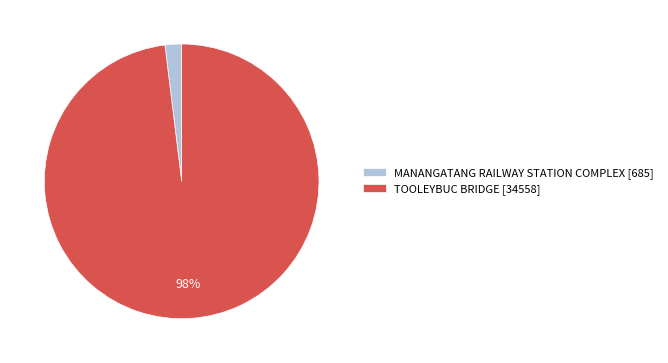

Which has a higher value, TOOLEYBUC BRIDGE [34558] or MANANGATANG RAILWAY STATION COMPLEX [685]?

TOOLEYBUC BRIDGE [34558]